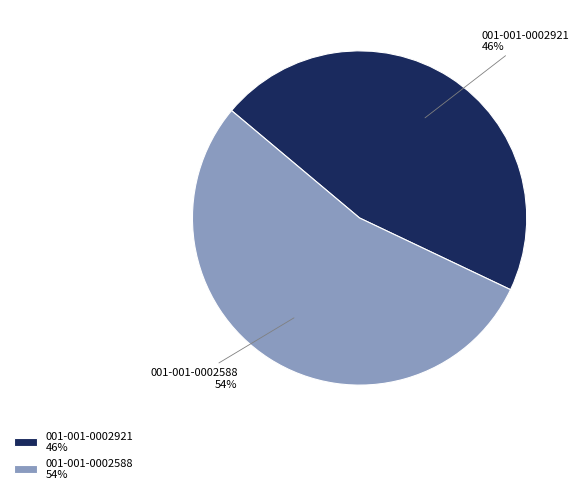

Which has a higher value, 001-001-0002921 46% or 001-001-0002588 54%?

001-001-0002588 54%